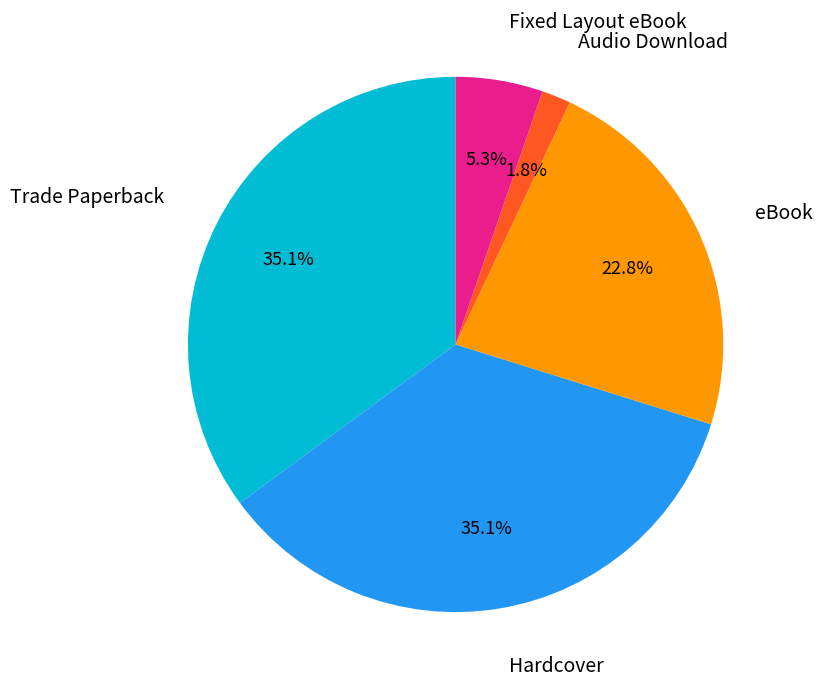

Does any single category account for the majority?

No